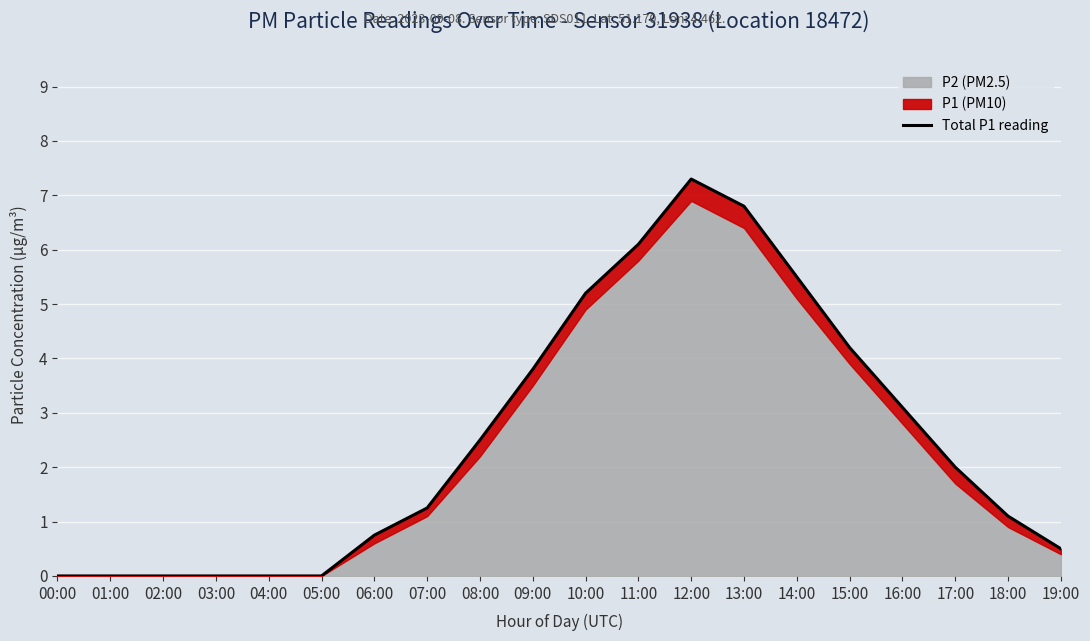

The chart shows a value of 6.1 at 11:00. True or false?

True